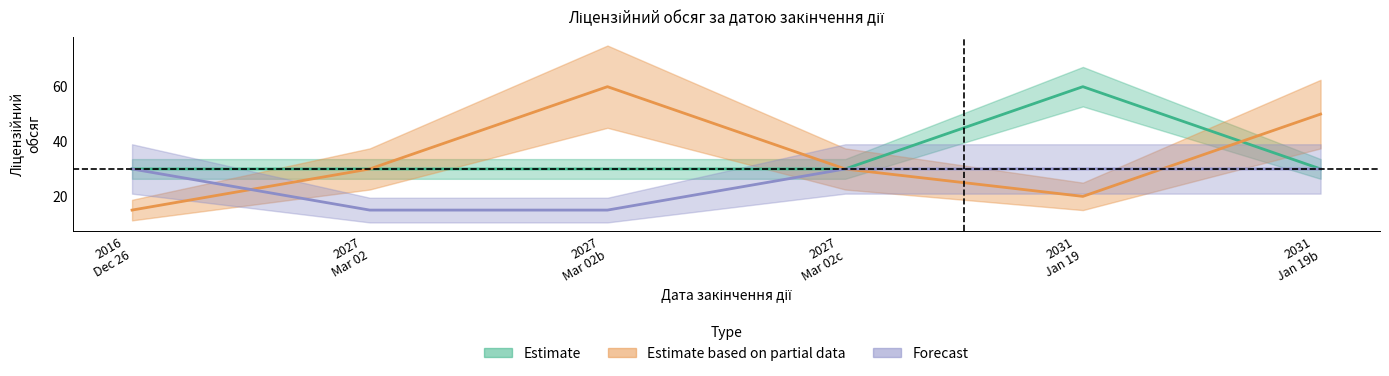

Is it true that Estimate equals 14 at 2027
Mar 02c?

False